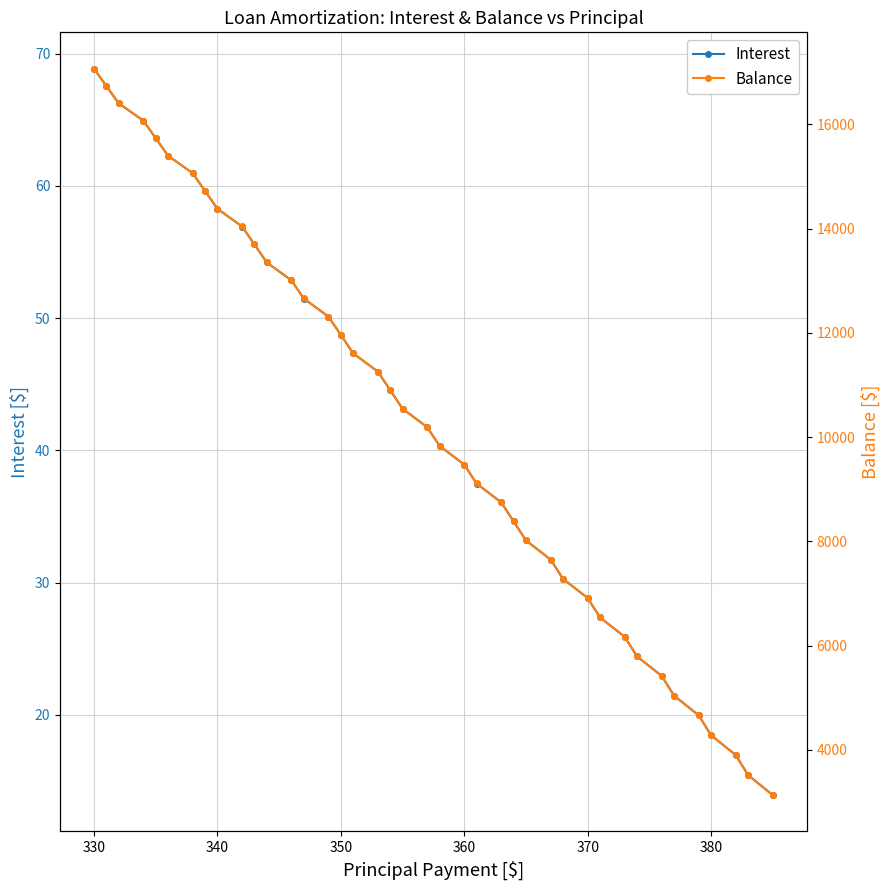

True or false: Interest and Balance intersect in this chart.

False